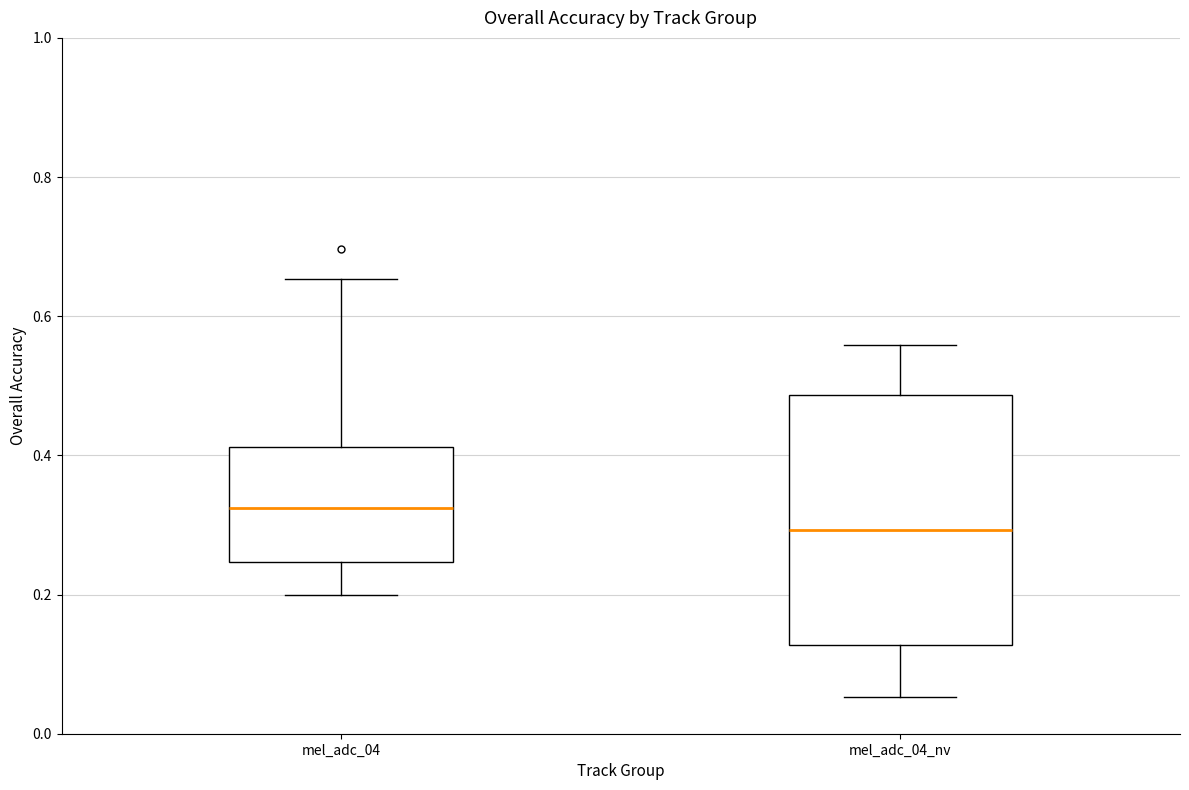

Which box has the lowest median line?

mel_adc_04_nv